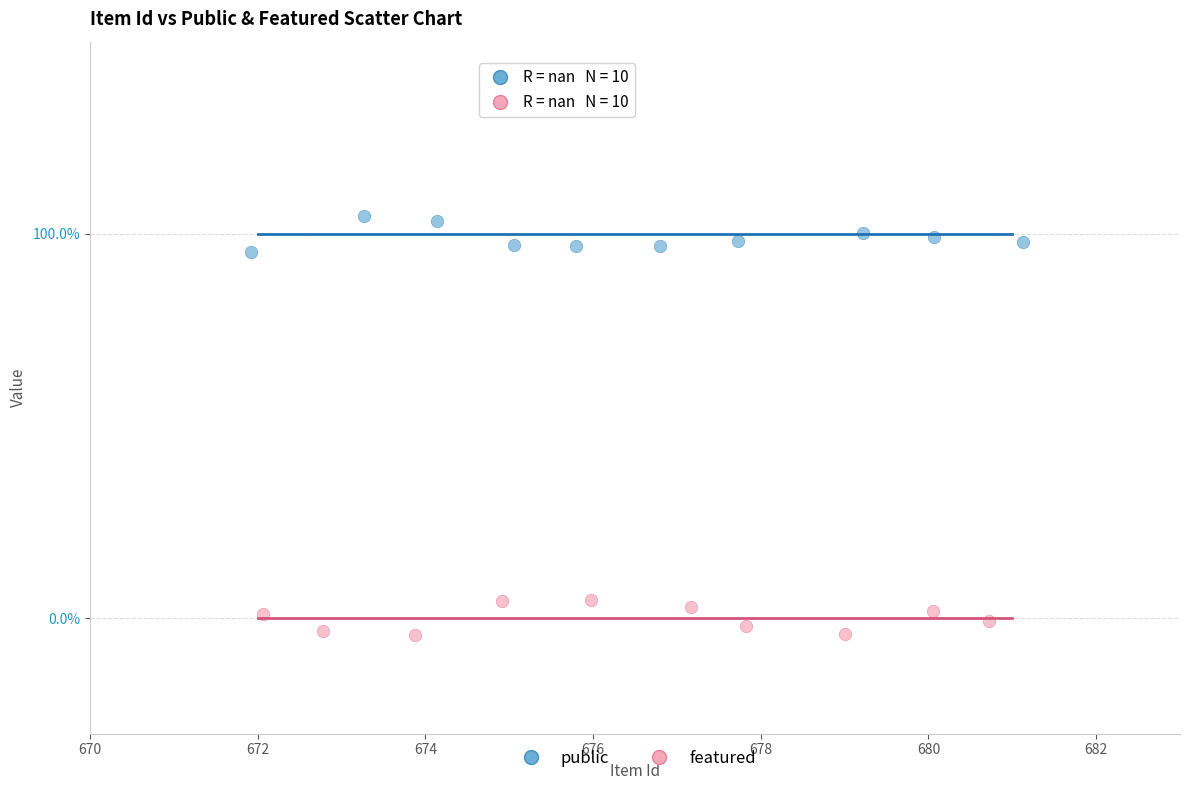

What are all the series names shown in the legend?

public, featured